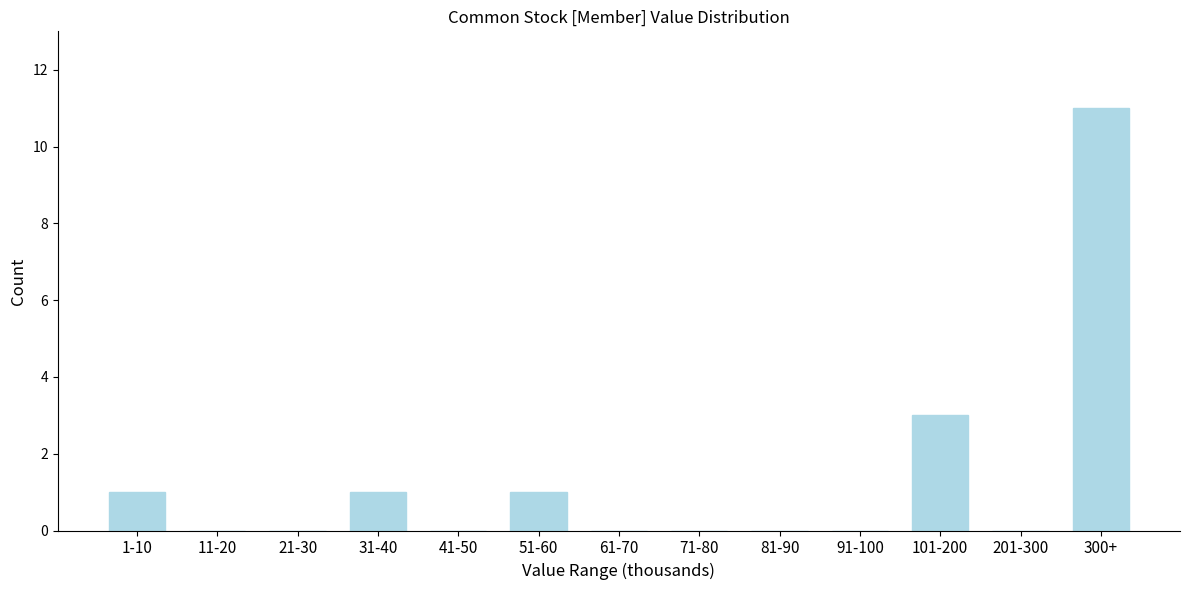

Reading left to right, extract all data points from this chart.

1-10=1	11-20=0	21-30=0	31-40=1	41-50=0	51-60=1	61-70=0	71-80=0	81-90=0	91-100=0	101-200=3	201-300=0	300+=11